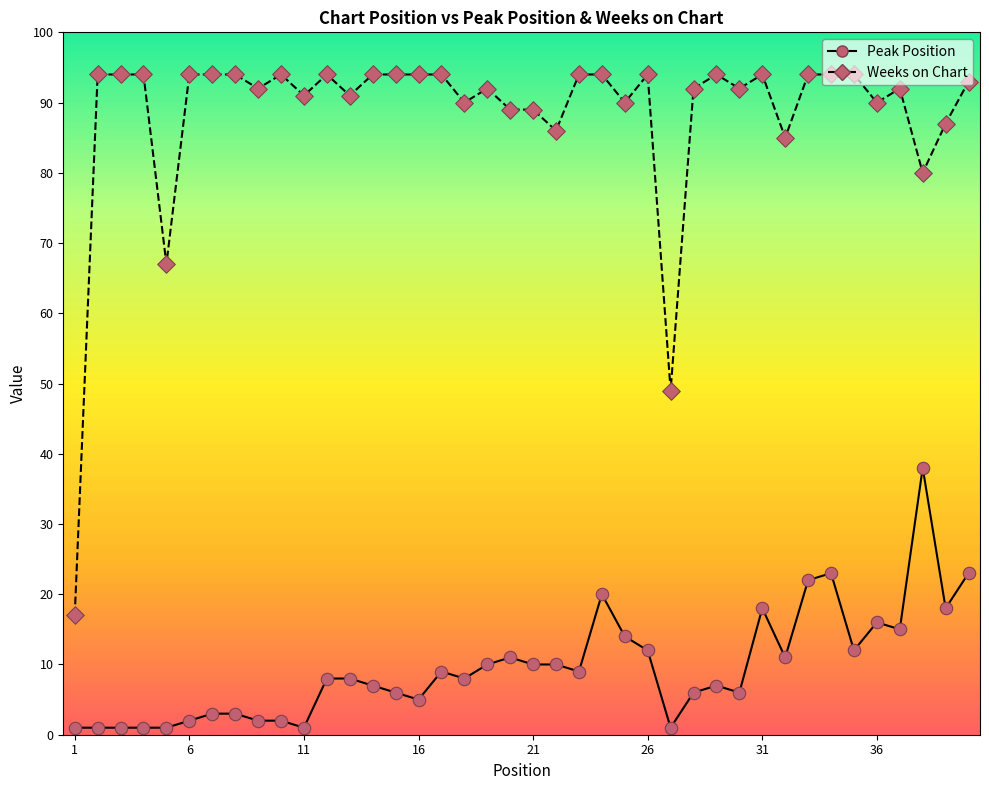

Which series has the largest range (max minus min)?

Weeks on Chart